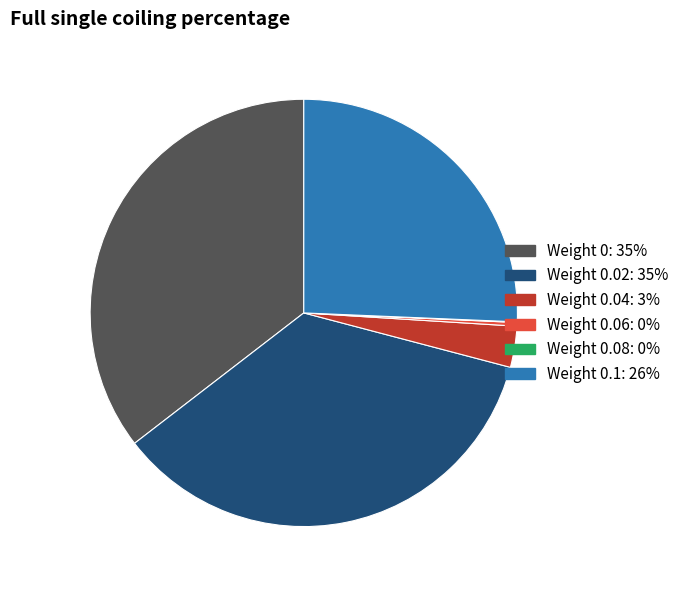

Does any single category account for the majority?

No